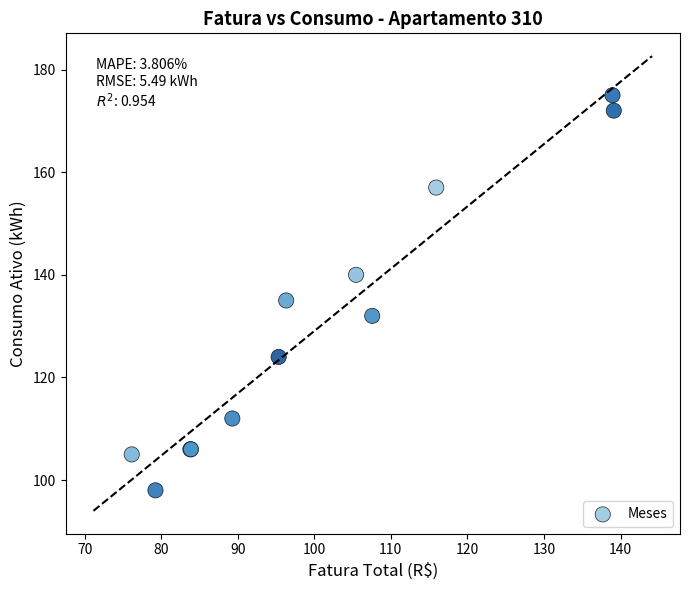

What Y value in the scatter plot is closest to 136?

135